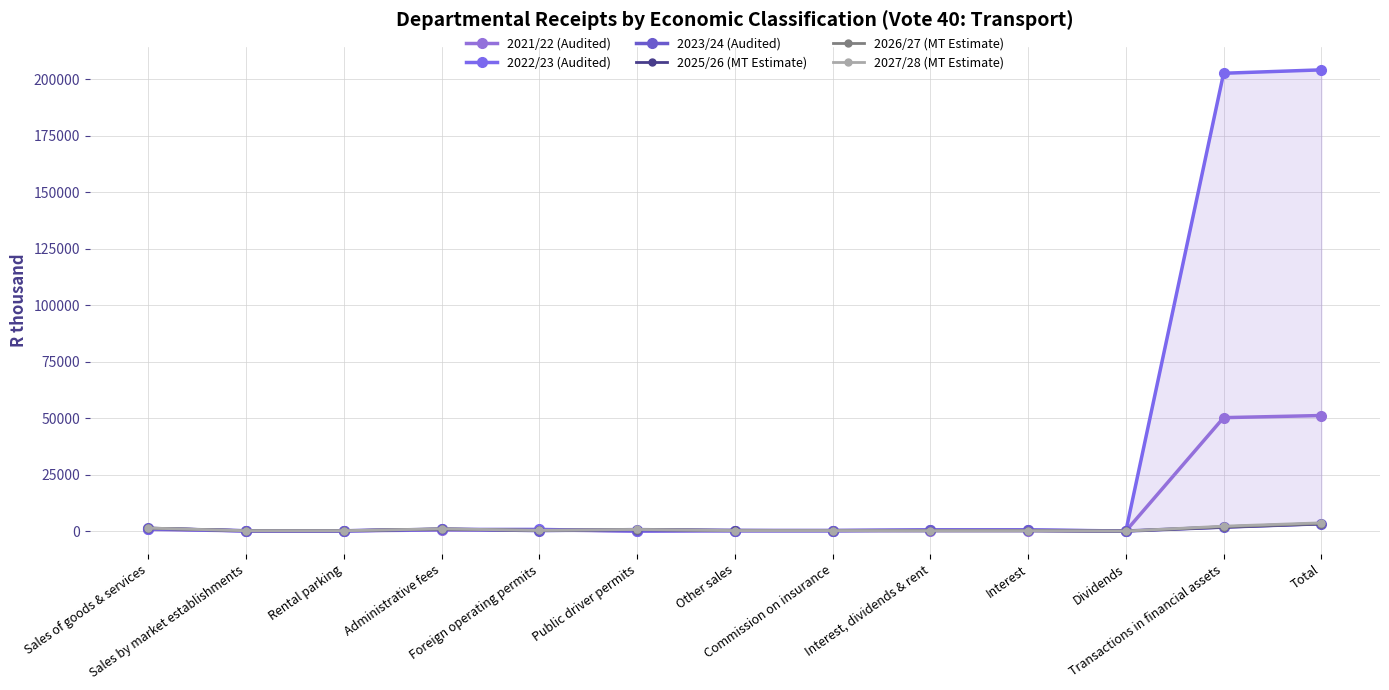

How many categories are shown in the chart?

13